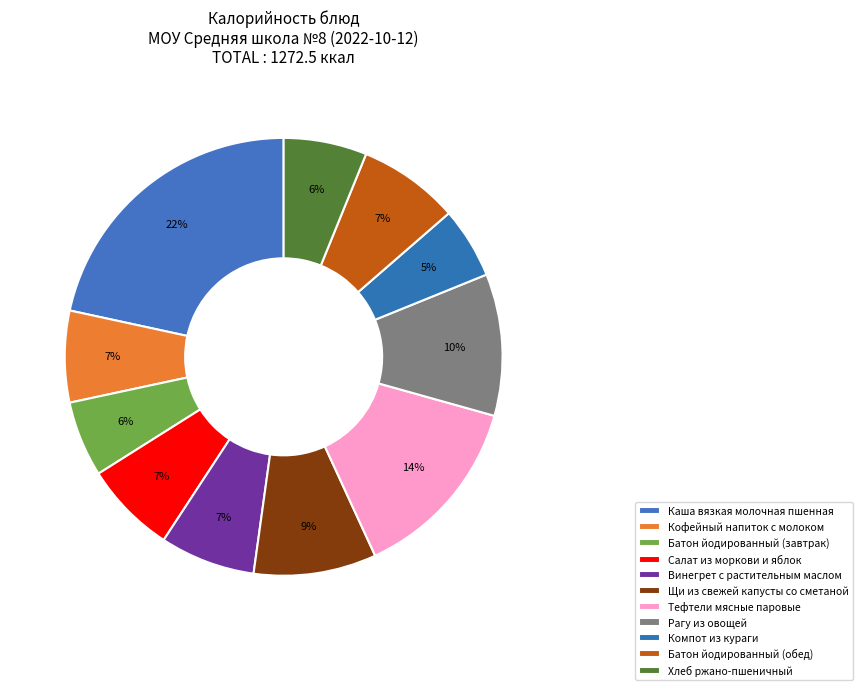

What is the change in value from Каша вязкая молочная пшенная to Салат из моркови и яблок?

-188.2